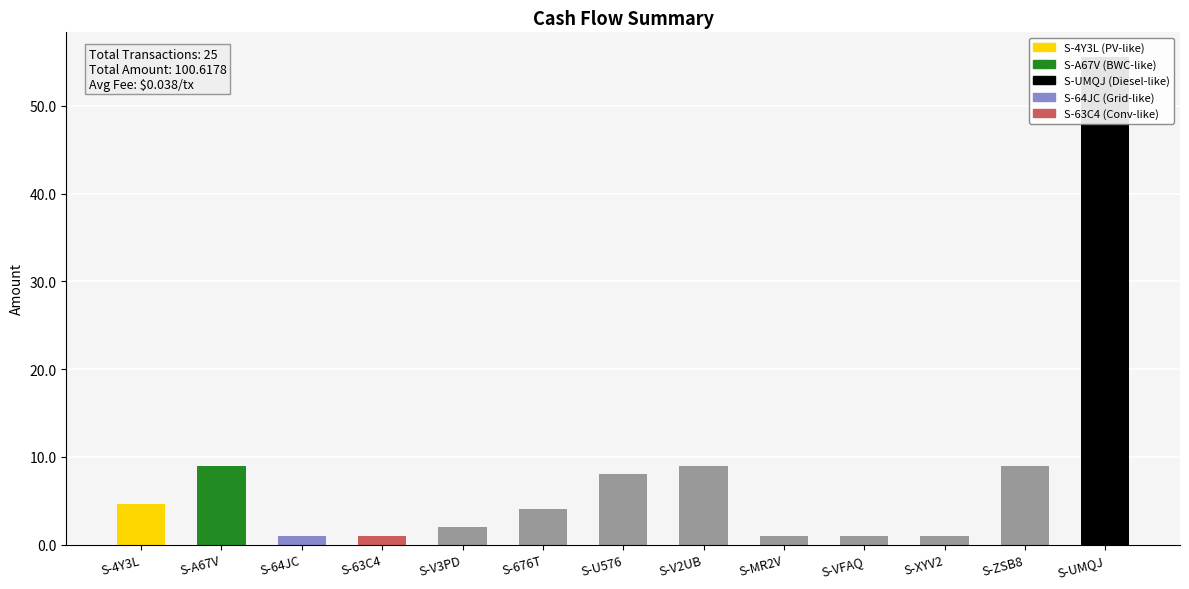

The chart shows a value of 1.0 at S-MR2V. True or false?

True